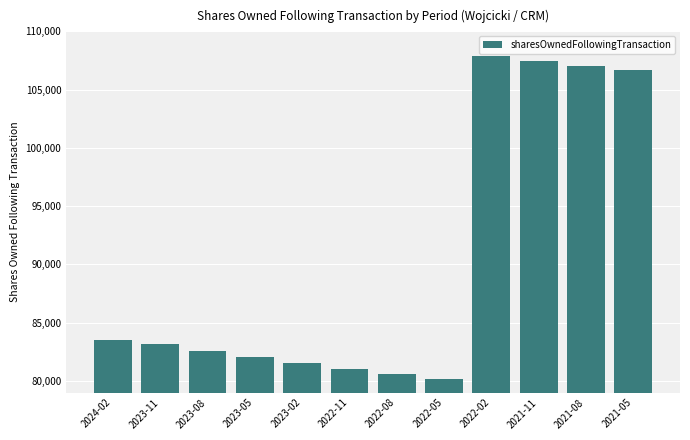

Where does the data first go above 83139?

2024-02